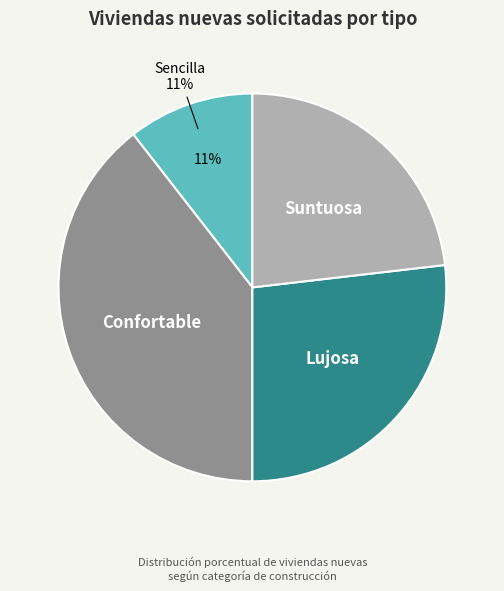

Is there a majority slice in this chart?

No